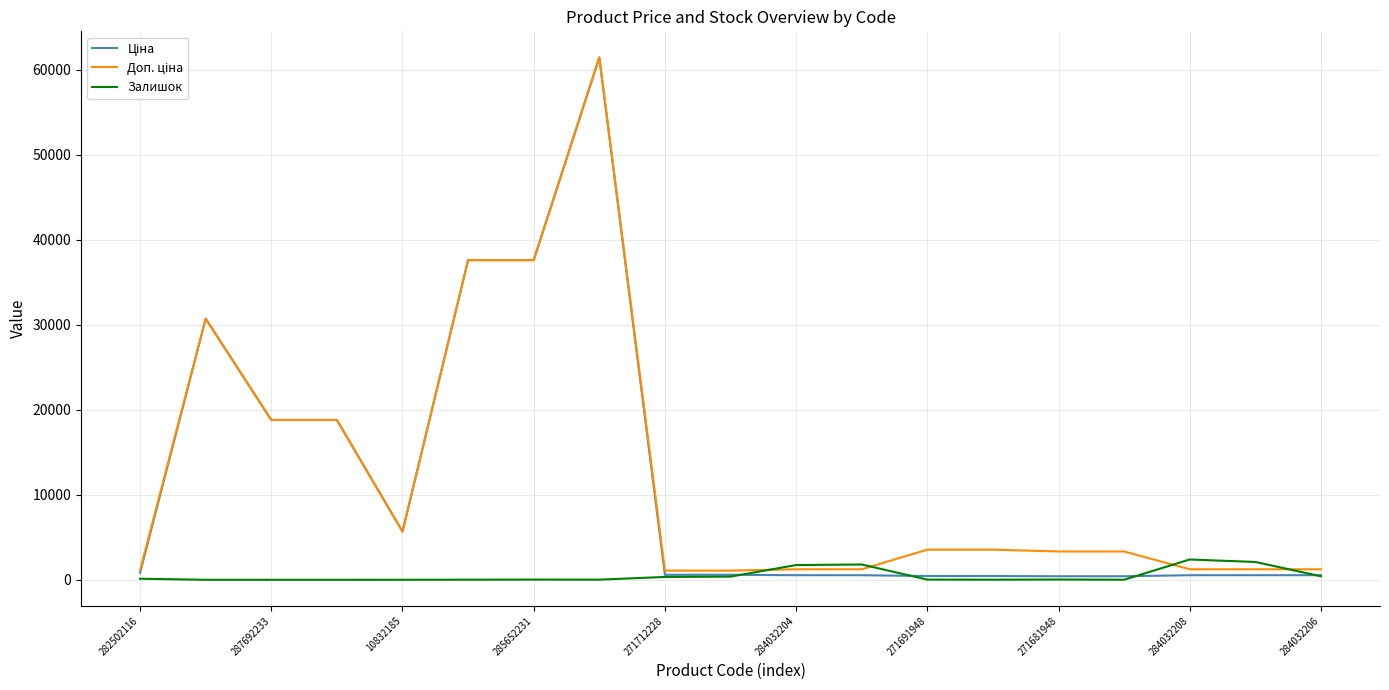

What is the greatest value displayed?

61434.3